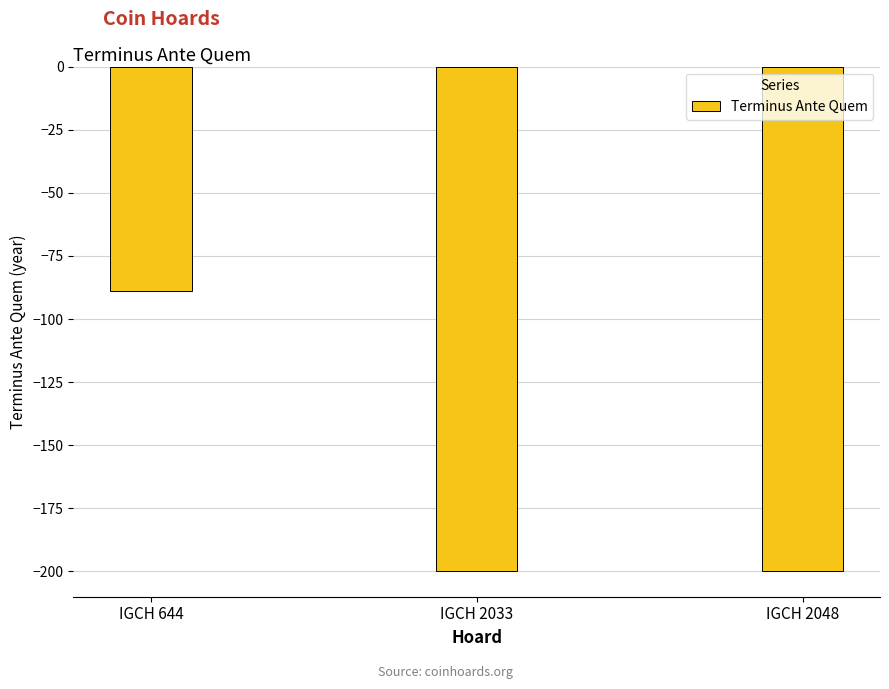

What is the approximate value at IGCH 2033, to the nearest 10?

-200